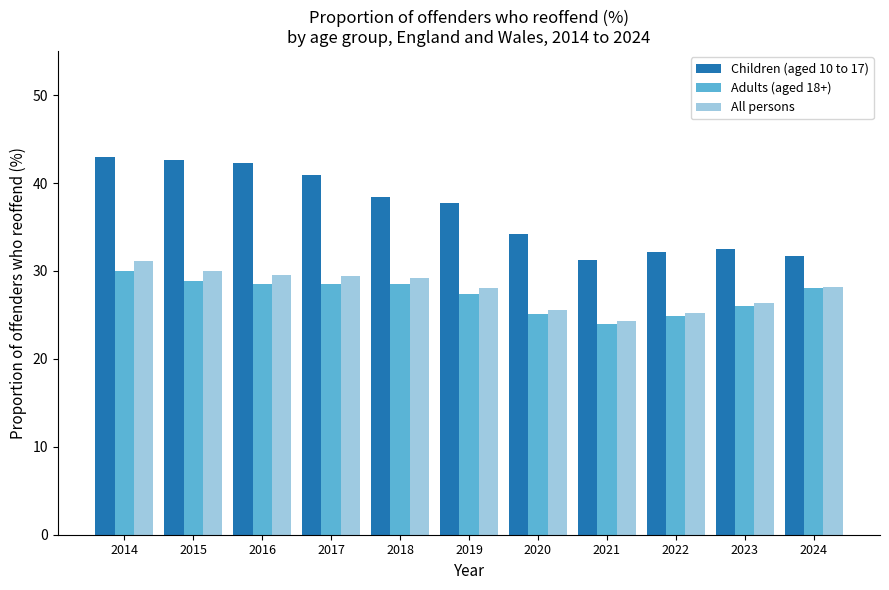

Which series has the largest range (max minus min)?

Children (aged 10 to 17)